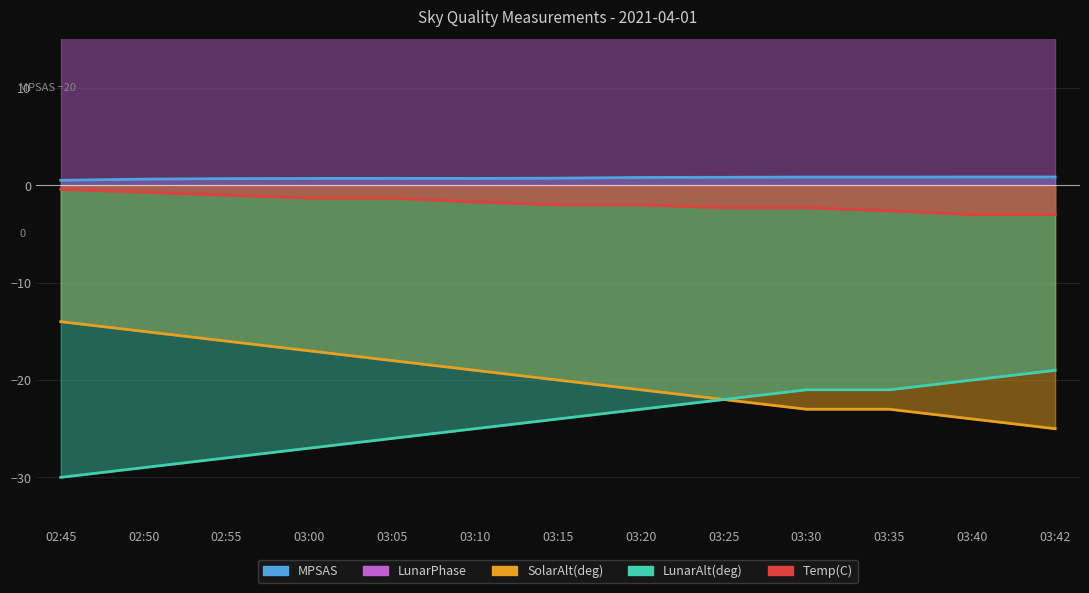

True or false: LunarAlt has more than 0 points higher than both neighbors.

False